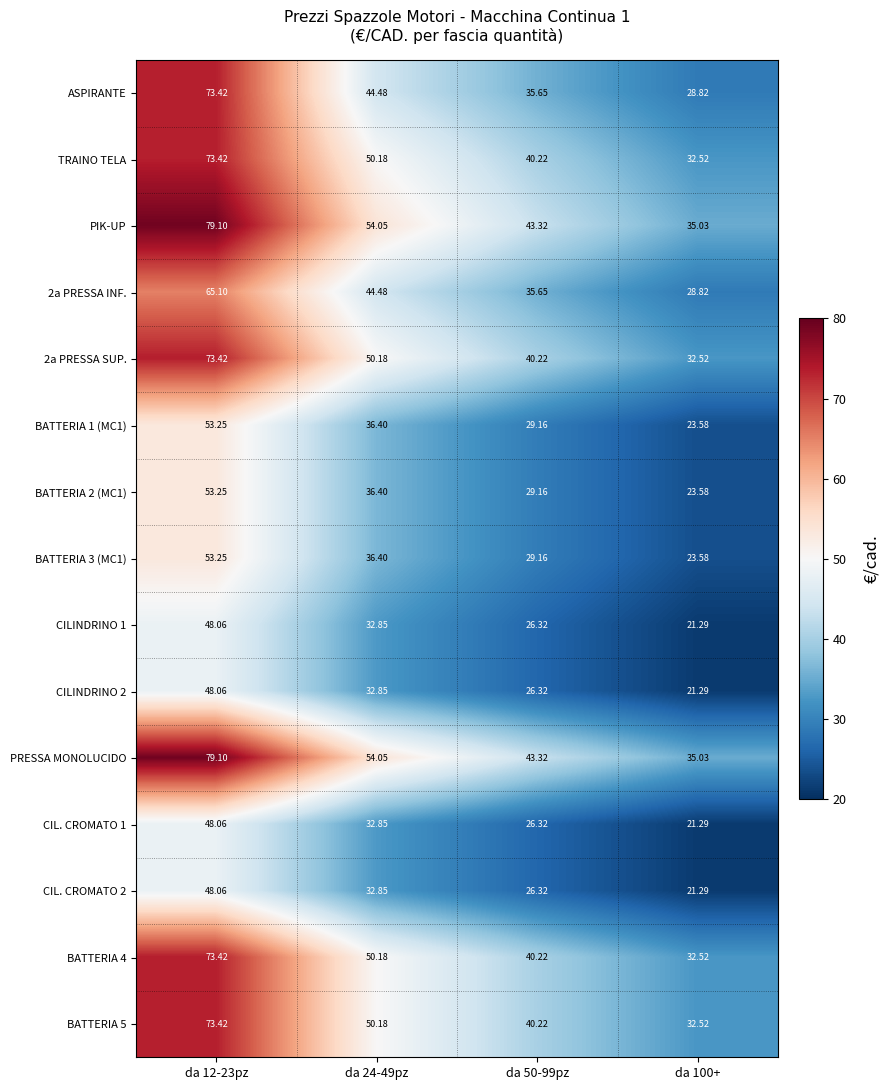

What is the greatest value displayed?

79.1